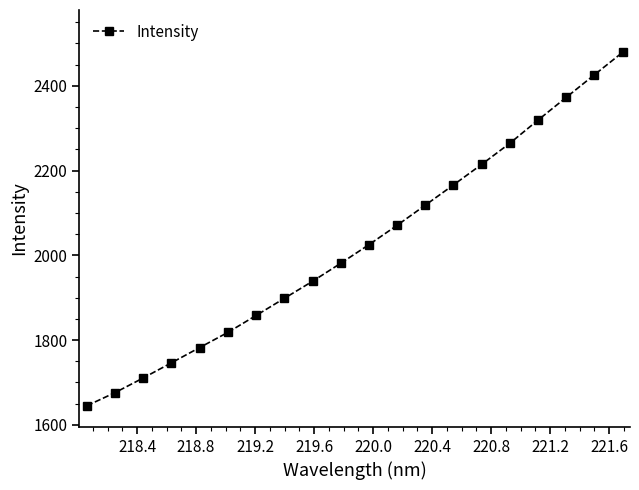

What is the sum of all values?

40511.4